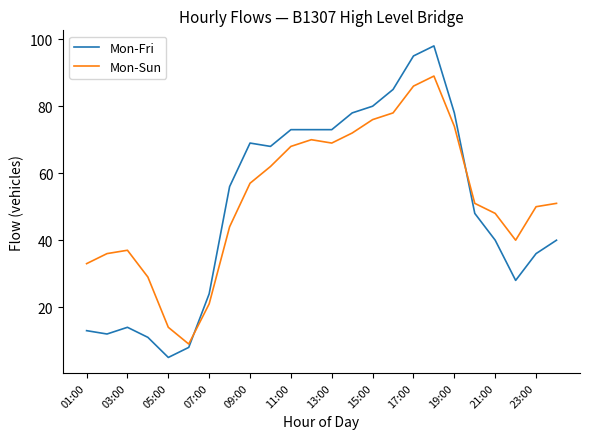

Which series has the largest range (max minus min)?

Mon-Fri